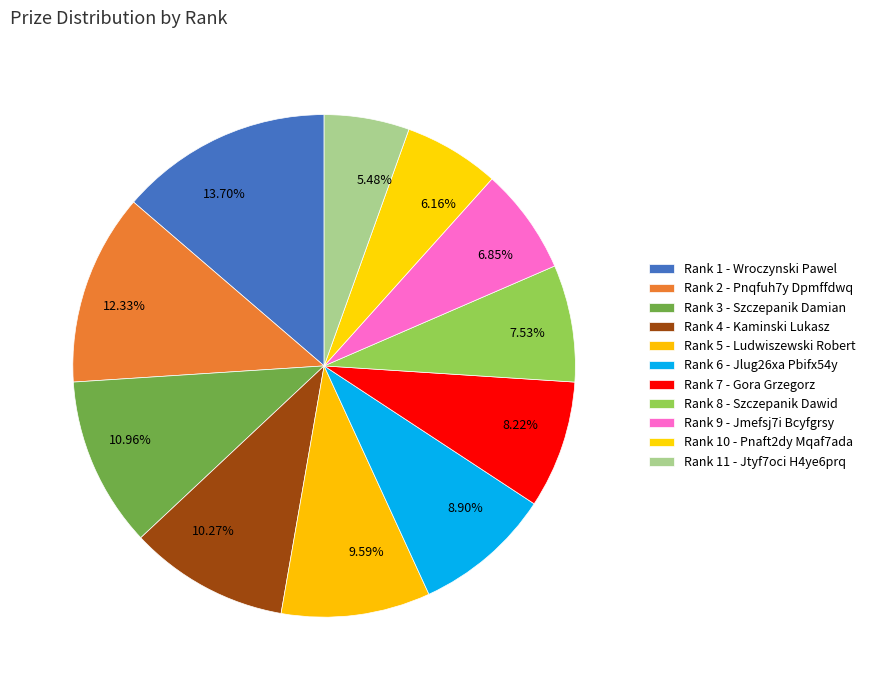

What is the ratio of the value at 5.48% to the value at 7.53%?

0.7